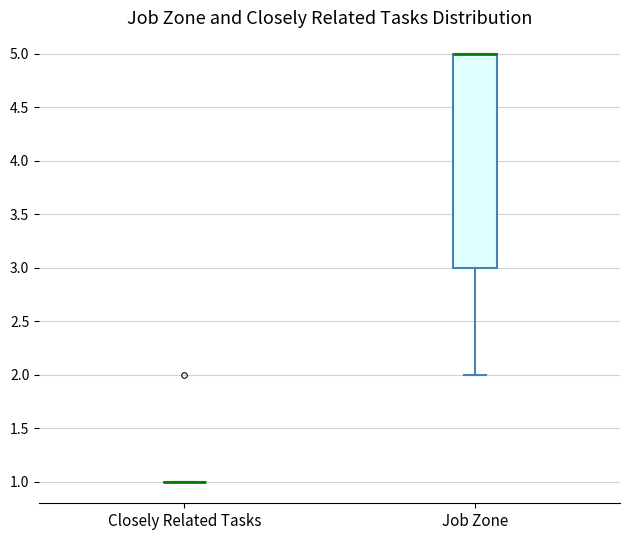

Reading left to right, transcribe this box plot: for each box, give where its median line is, the range the box spans, and where its two whiskers end, as read against the y-axis. The values are not printed on the chart, so give them approximately, as read against the axis.

Closely Related Tasks: box collapsed to a line at 1, whiskers 1 to 1
Job Zone: median 5 (drawn on the box's upper edge), box 3 to 5, whiskers 2 to 5